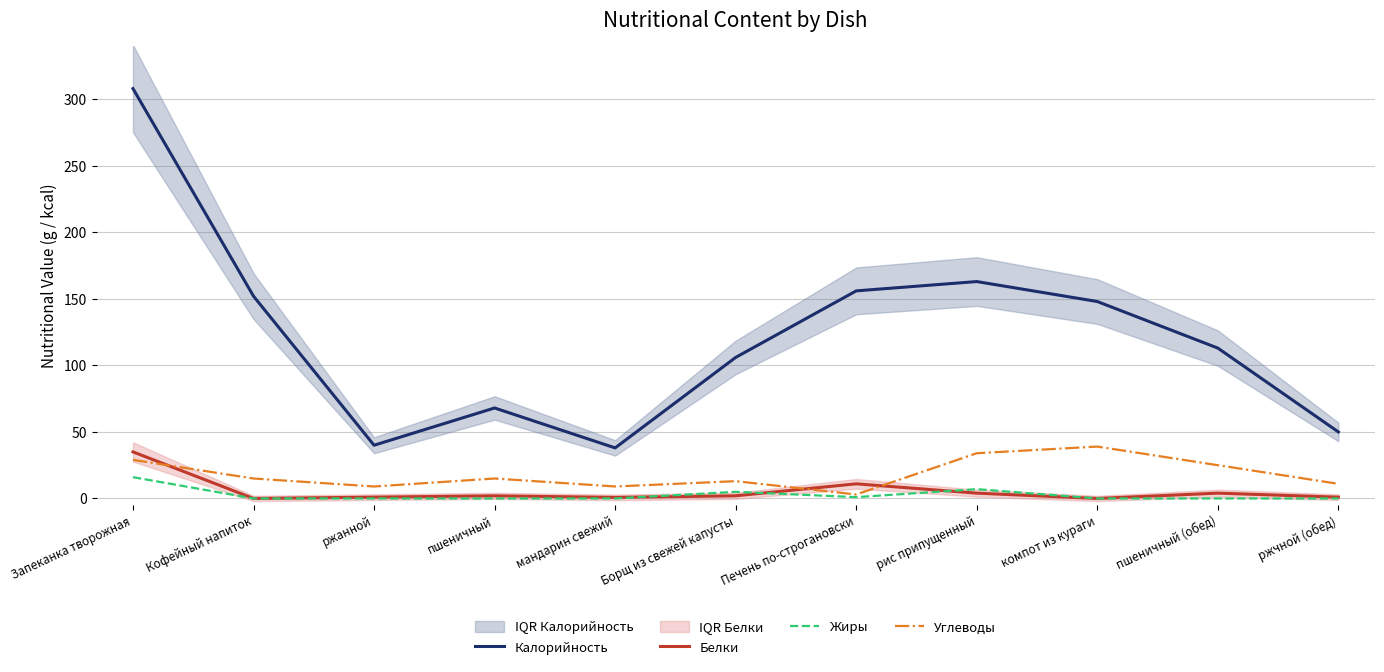

Reading right to left, what are all the values shown in this chart?

Калорийность: 50.0	113.0	148.0	163.0	156.0	106.0	38.0	68.0	40.0	152.0	308.0
Белки: 1.0	4.0	0.0	4.0	11.0	2.0	0.8	2.0	1.0	0.0	35.0
Жиры: 0.0	0.0	0.0	7.0	1.0	5.0	0.0	0.0	0.0	0.0	16.0
Углеводы: 11.0	25.0	39.0	34.0	3.0	13.0	9.0	15.0	9.0	15.0	29.0